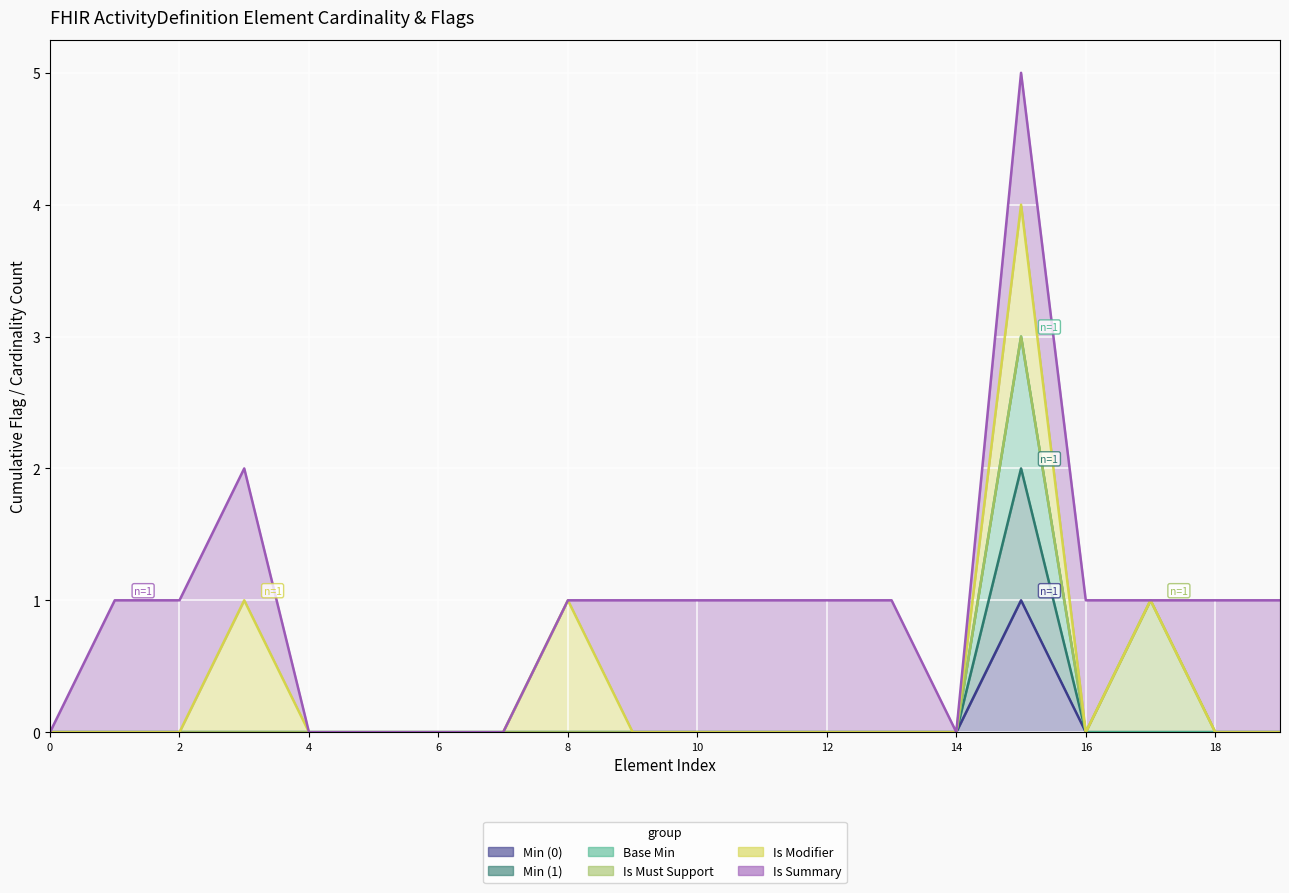

What is the sum of all Base Min values?

3